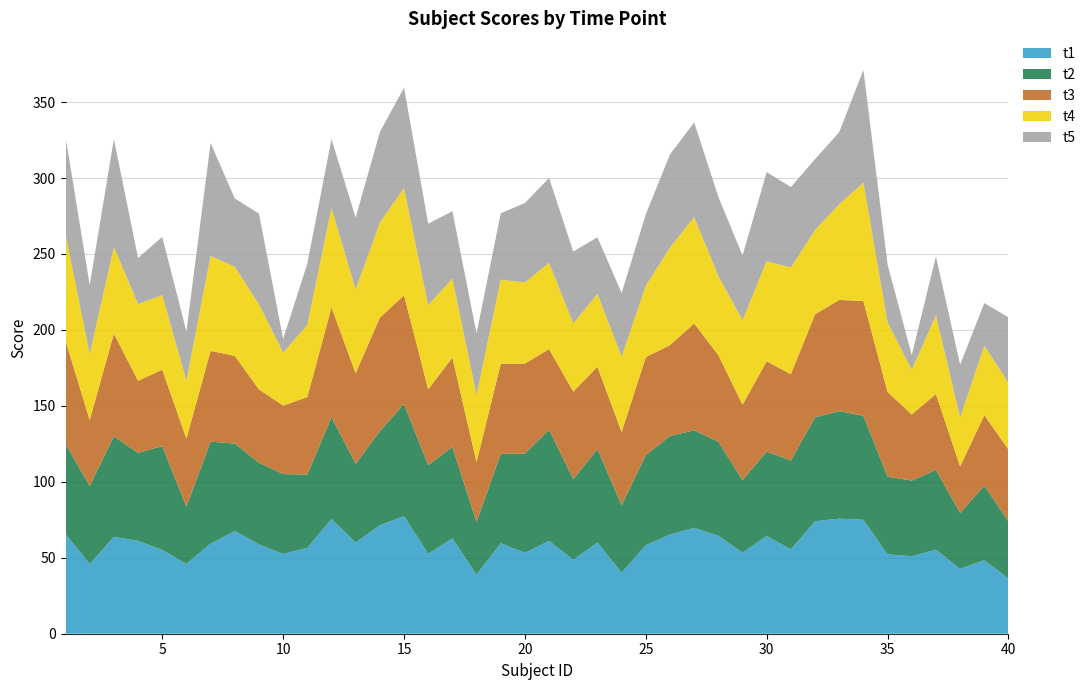

Reading left to right, transcribe all the data shown in this chart.

t1: 65.7	46.0	63.7	61.1	55.1	46.0	59.3	67.6	58.9	52.5	56.5	75.5	60.1	71.4	77.4	52.6	62.9	38.9	59.5	53.2	61.1	48.6	60.1	40.2	58.2	65.4	69.7	64.5	53.4	64.4	55.5	74.1	75.8	75.0	52.3	51.0	55.3	42.7	48.4	36.4
t2: 59.3	51.3	66.2	57.9	68.4	37.7	67.2	57.6	53.7	52.6	48.2	67.0	51.8	61.9	73.8	58.3	60.1	34.6	58.9	65.4	73.1	53.0	61.4	44.4	59.2	64.9	64.3	61.9	47.7	55.5	58.6	68.4	70.8	68.4	51.1	49.8	52.5	36.8	49.1	37.5
t3: 67.9	43.4	67.7	47.4	50.3	44.7	59.8	57.8	48.3	45.1	51.1	72.3	59.6	74.8	71.6	50.0	58.9	39.4	59.3	59.2	53.2	57.7	54.3	48.2	64.6	59.8	70.3	57.0	49.7	59.5	56.8	67.8	73.2	75.6	55.7	43.5	50.0	30.6	46.3	47.4
t4: 70.1	43.5	57.0	50.6	49.1	38.0	62.5	58.8	56.0	34.9	47.4	65.4	55.1	62.5	70.4	55.2	52.0	44.2	55.4	53.4	56.7	44.9	48.0	49.6	47.0	64.1	70.0	52.1	55.5	65.9	70.2	55.4	63.0	77.9	45.8	29.5	51.8	32.3	45.6	43.9
t5: 64.2	45.4	71.0	30.3	38.3	32.6	74.3	44.9	59.7	9.0	40.5	45.4	47.3	59.6	66.2	53.8	44.4	40.6	43.7	52.3	55.9	47.3	37.3	42.0	47.0	61.4	62.4	52.2	42.7	58.7	53.0	46.7	47.4	74.3	38.2	9.6	38.8	34.7	28.1	43.1